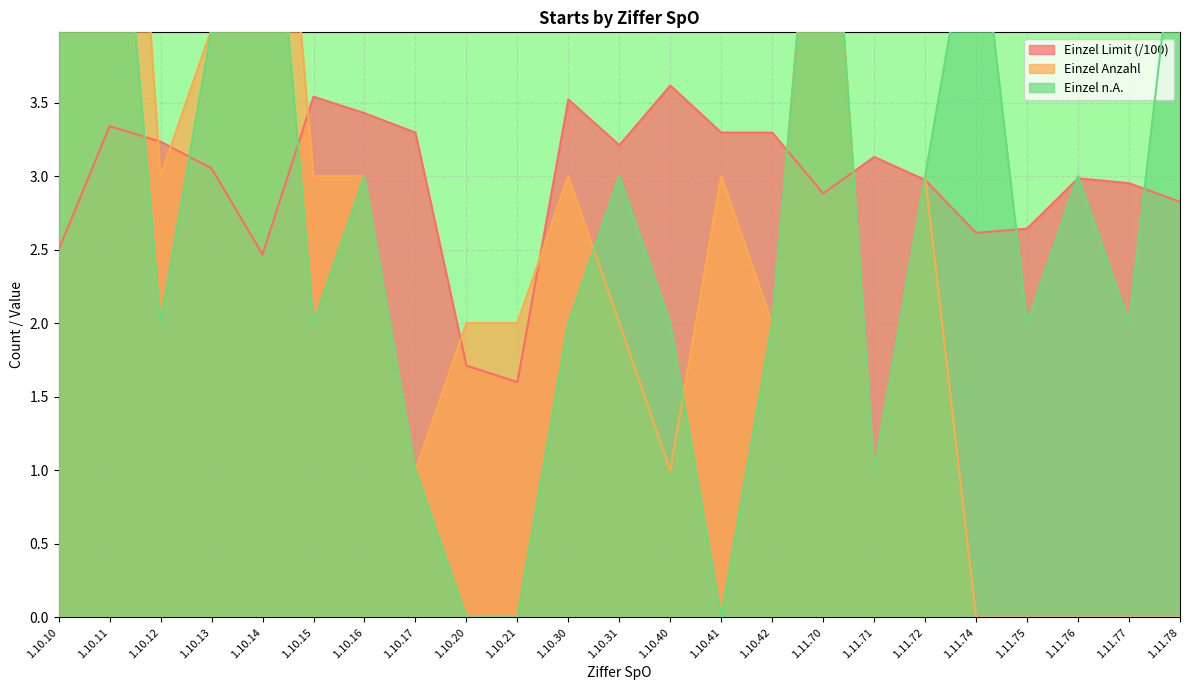

The value of Einzel Limit (/100) at 1.11.77 is 0.7. True or false?

False